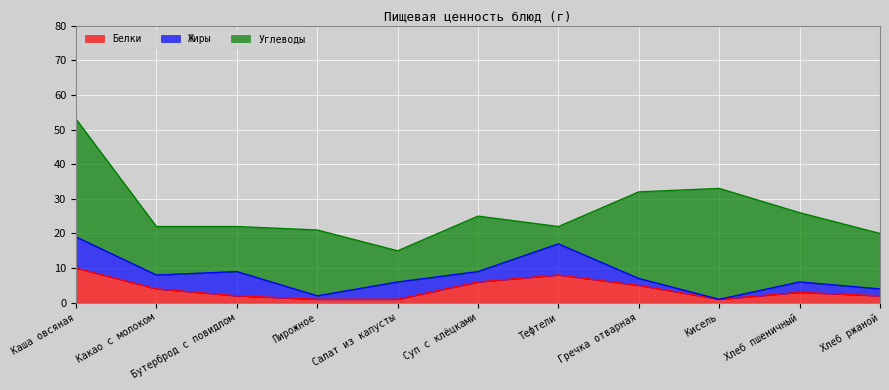

True or false: Углеводы has more than 2 interior local peaks.

True